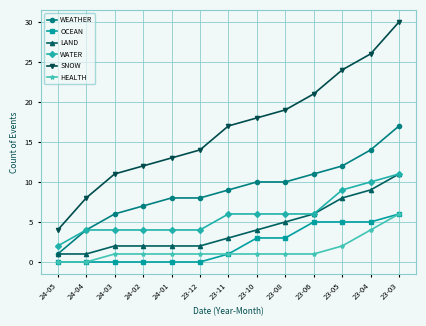

Is the value of LAND at 23-04 greater than the value of WATER at 23-06?

Yes